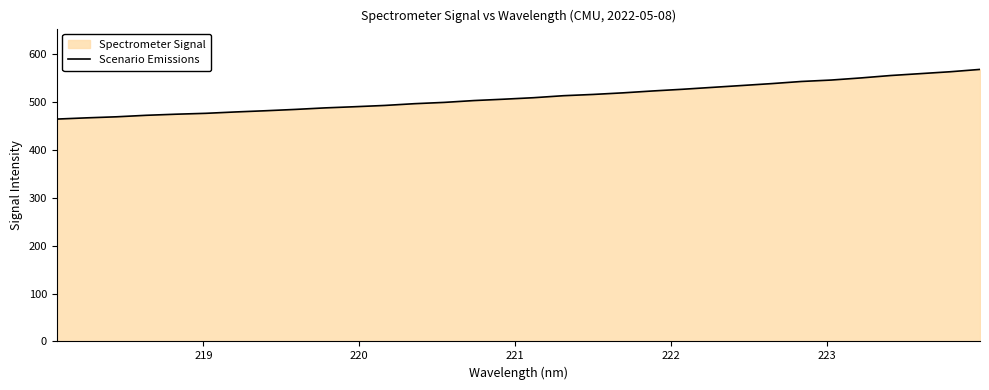

What is the greatest value displayed?

568.4